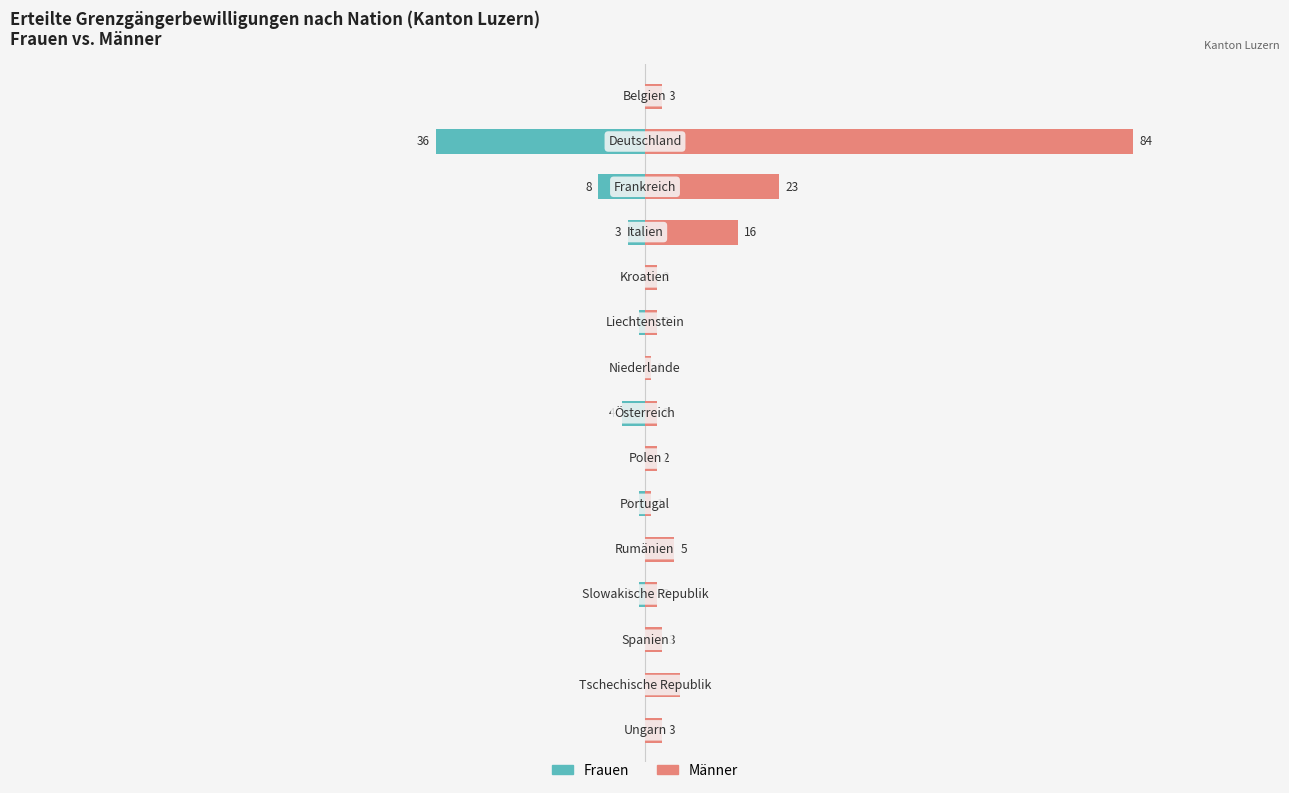

How many values in the Frauen series are below 0?

7